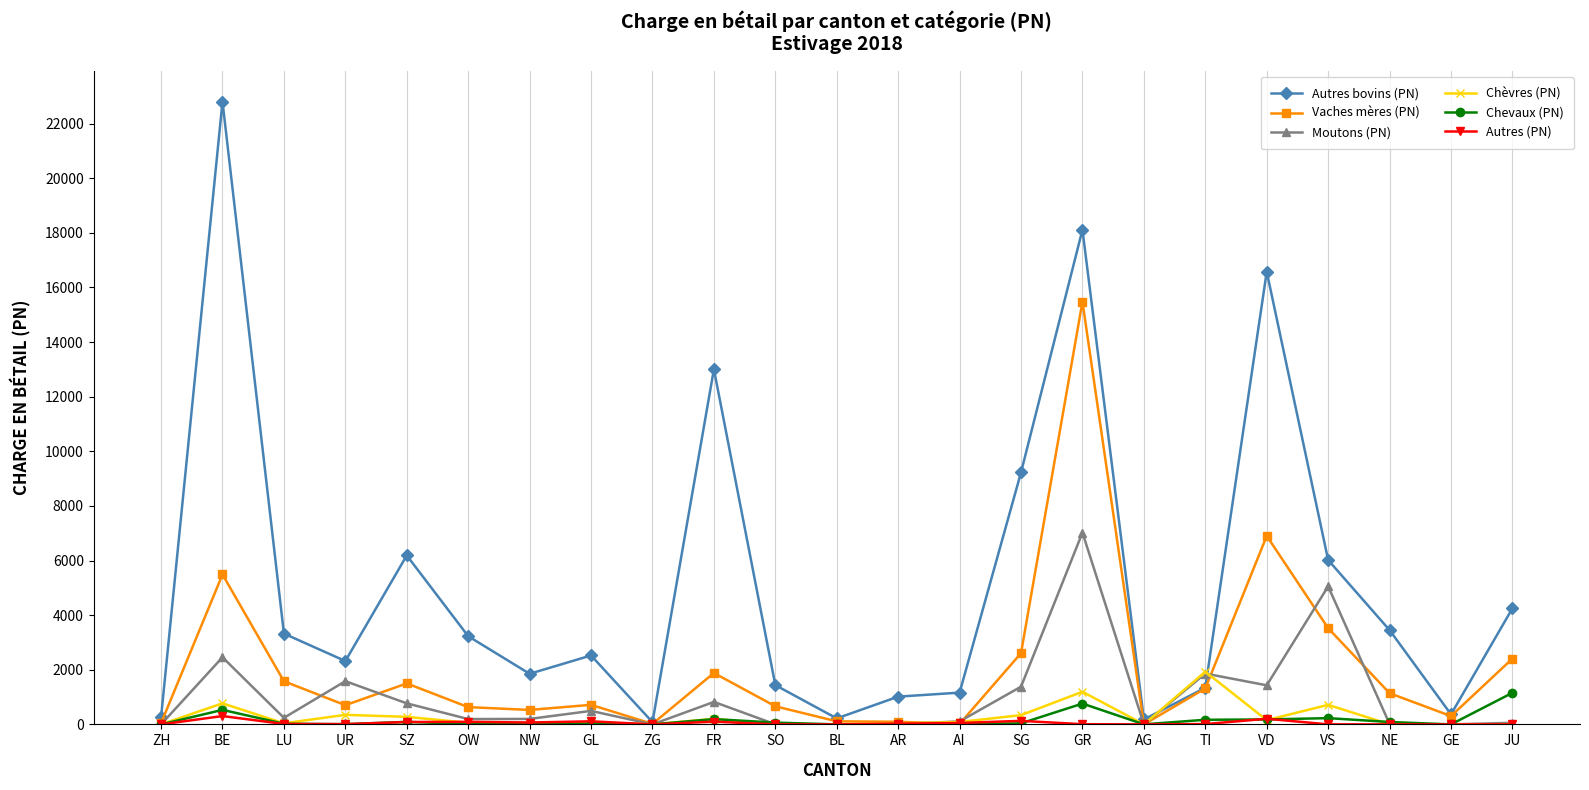

Is the value of Autres (PN) at SZ greater than the value of Autres bovins (PN) at OW?

No